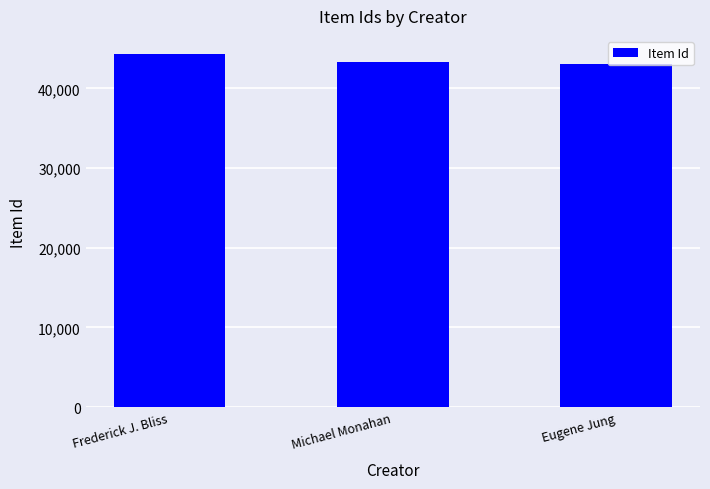

Reading left to right, list all the values displayed in this chart.

44377	43358	43077